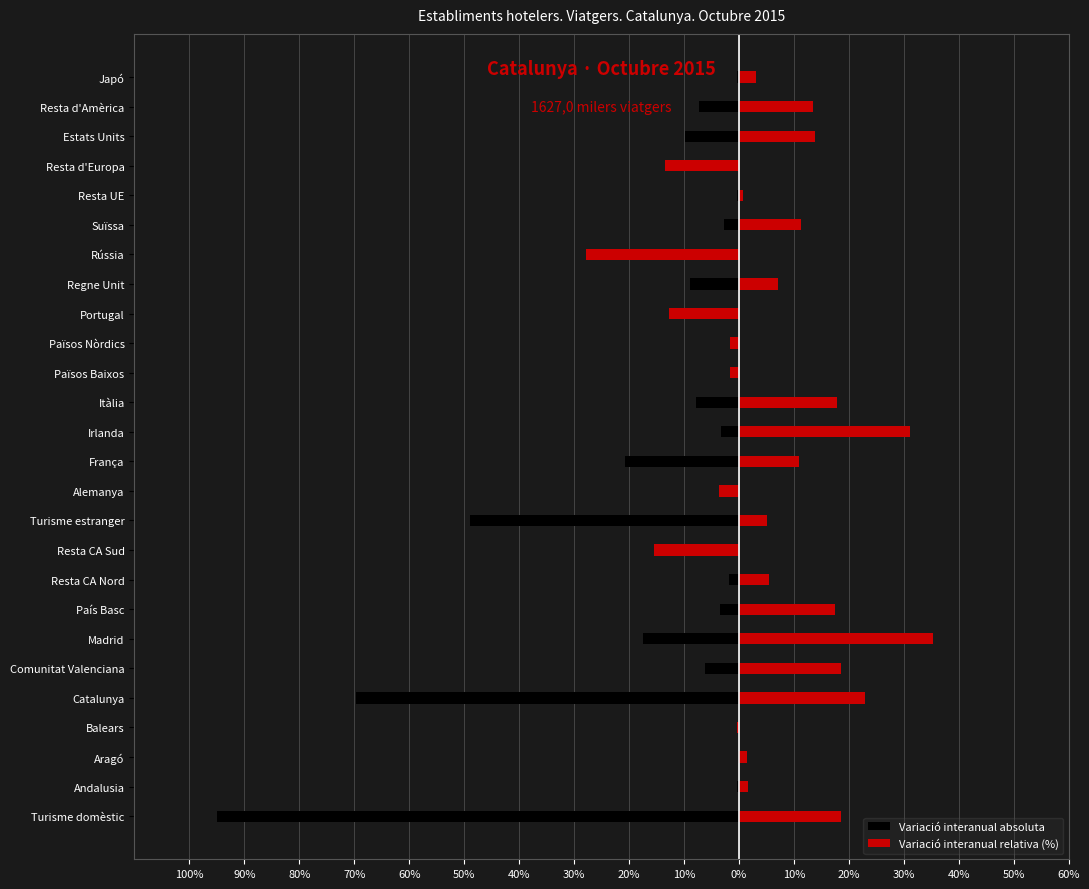

At how many categories does at least one series exceed -56?

26